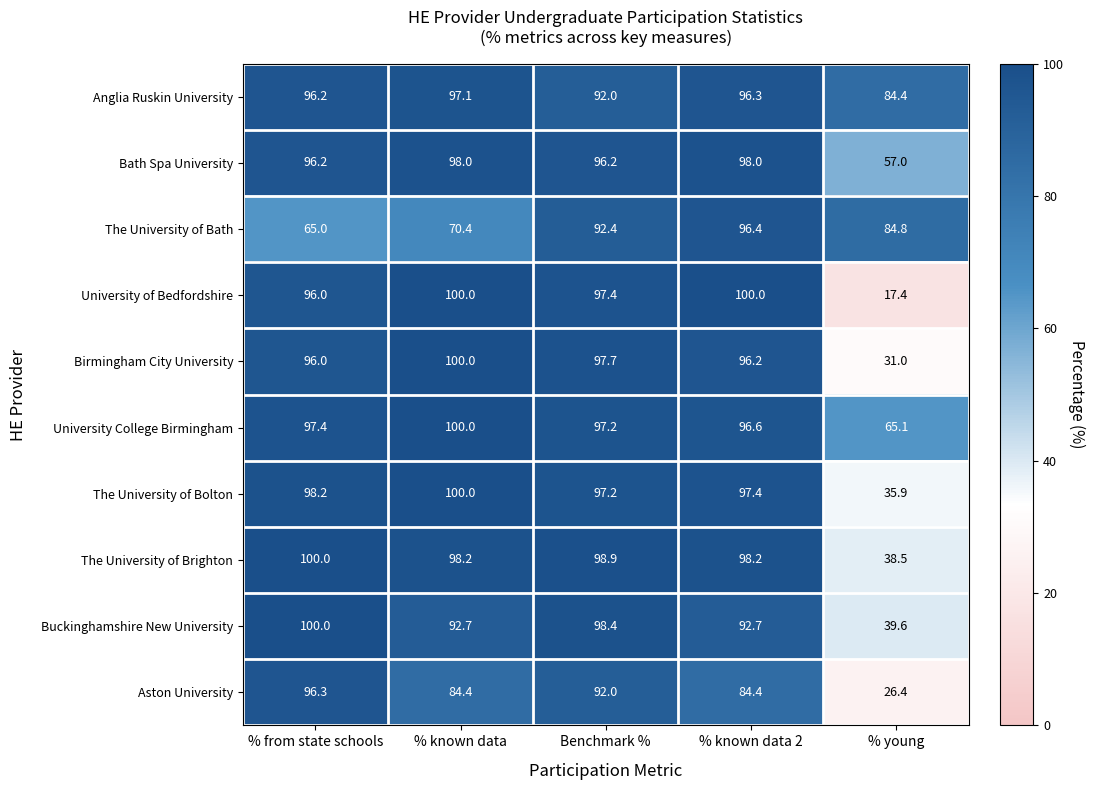

At % known data 2, list the series in order from largest to smallest.

University of Bedfordshire, The University of Brighton, Bath Spa University, The University of Bolton, University College Birmingham, The University of Bath, Anglia Ruskin University, Birmingham City University, Buckinghamshire New University, Aston University